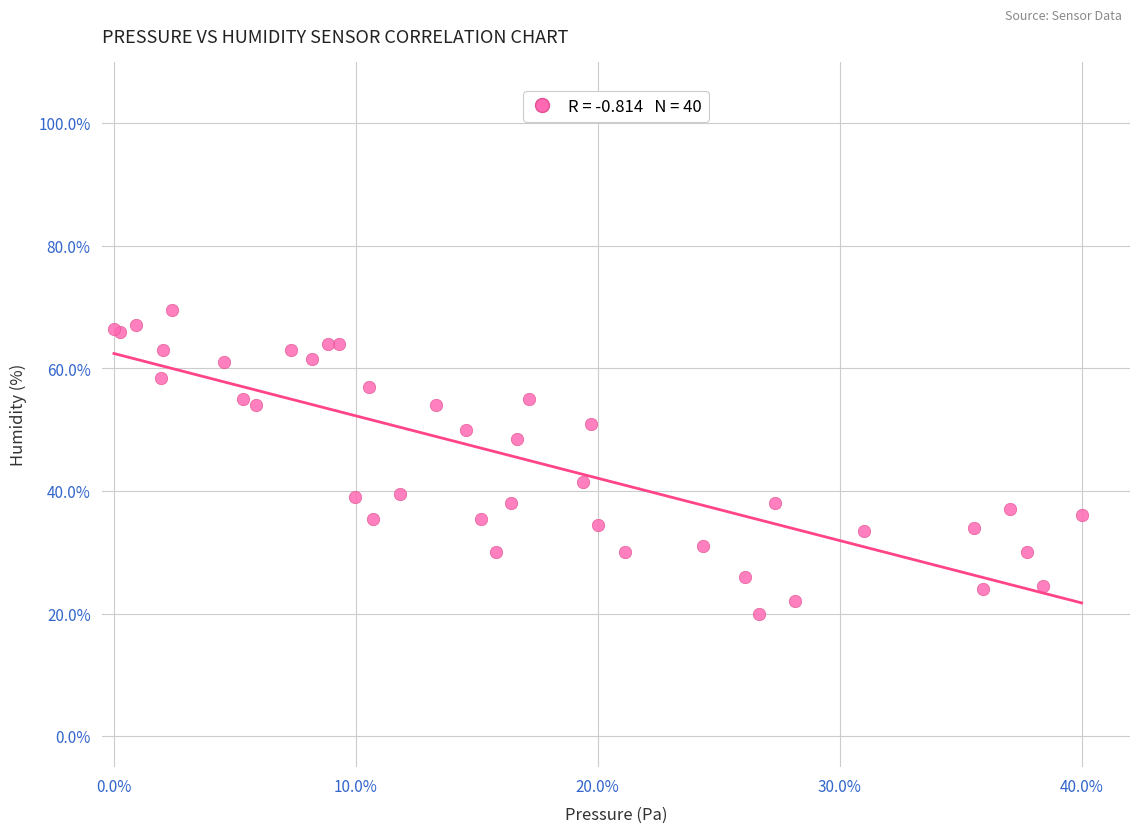

What Y value in the scatter plot is closest to 44?

41.5